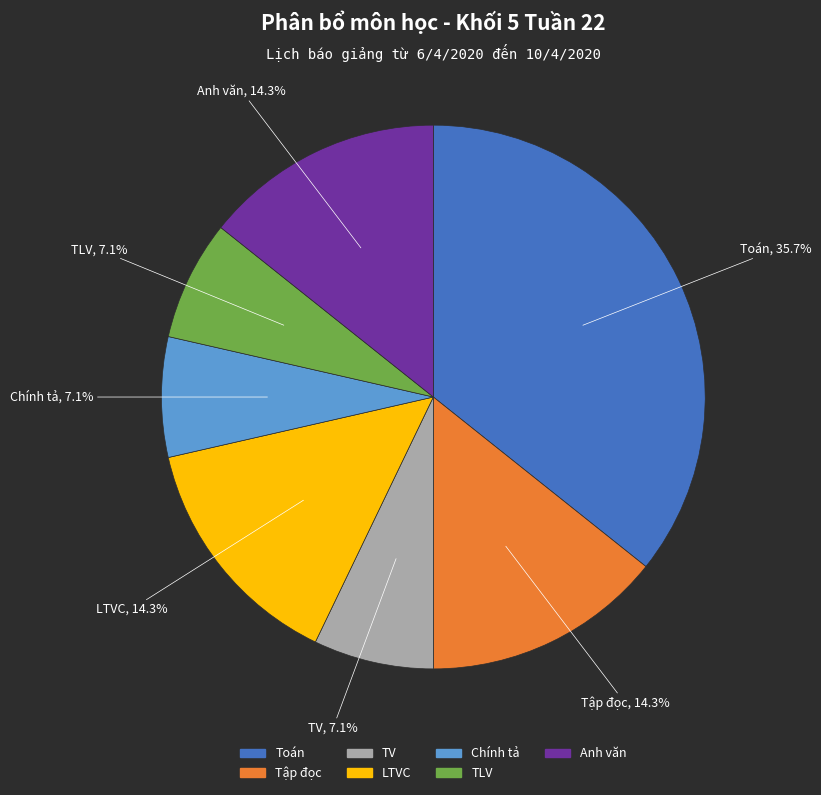

What is the ratio of the value at Toán to the value at Tập đọc?

2.5